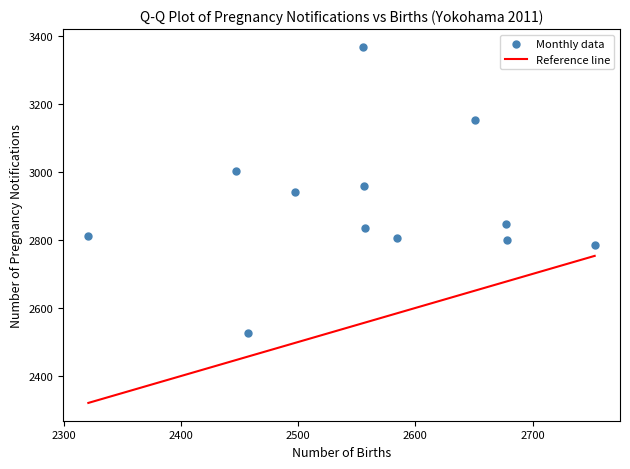

What is the range of Y values (max minus min)?

840